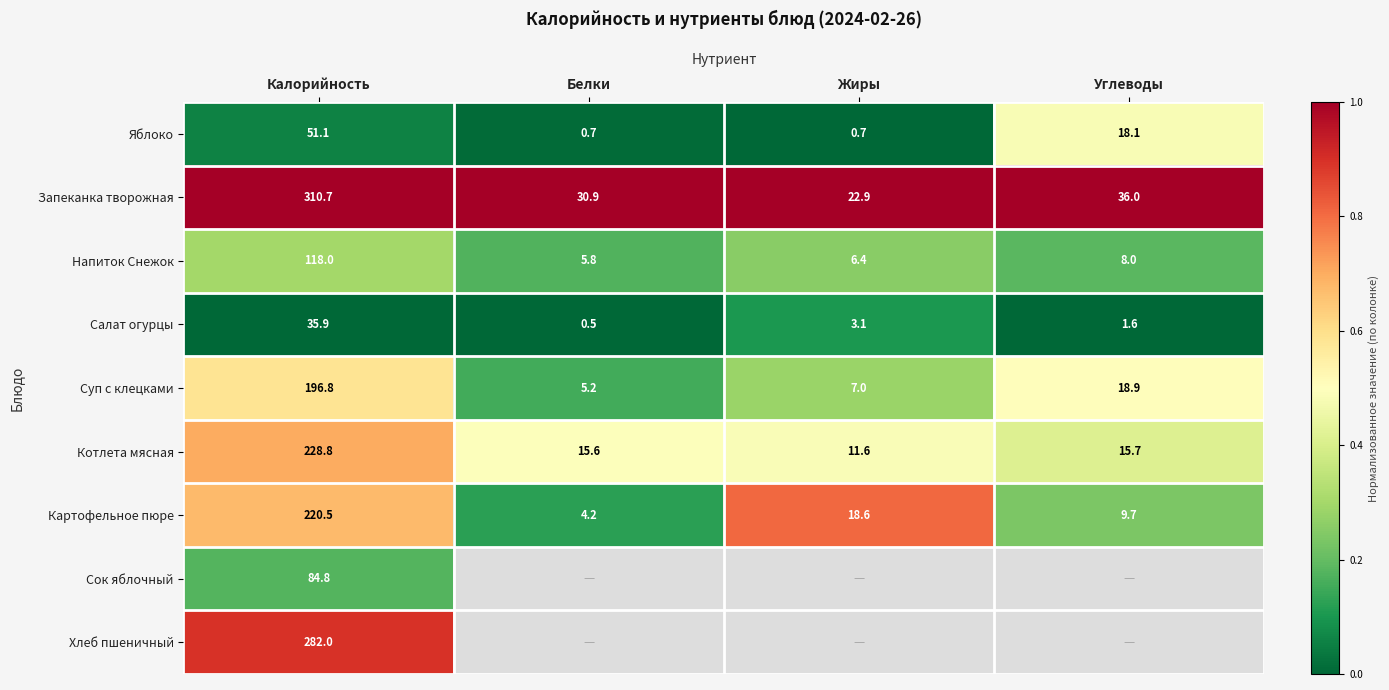

The value of Котлета мясная at Калорийность is 0.3. True or false?

False